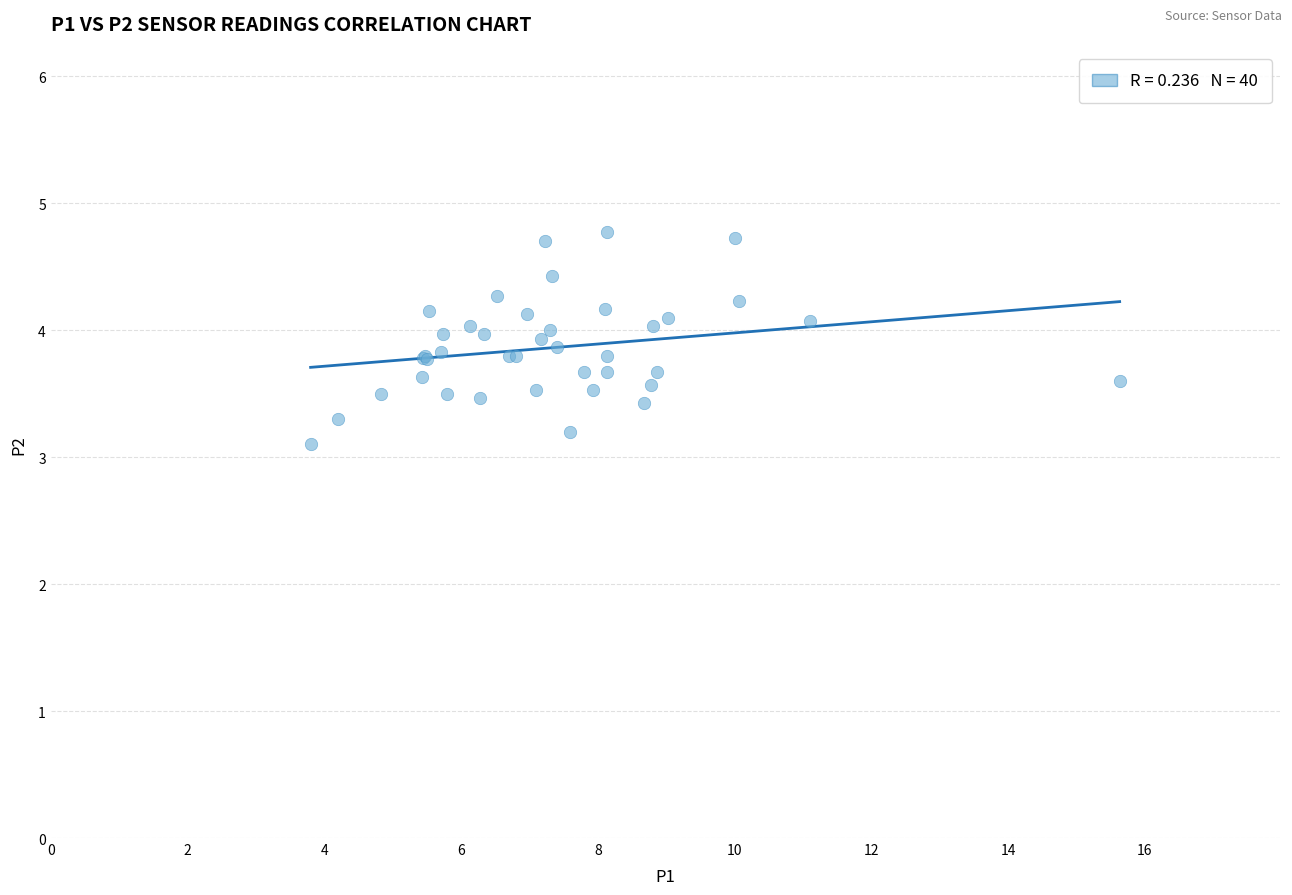

What Y value in the scatter plot is closest to 3?

3.1